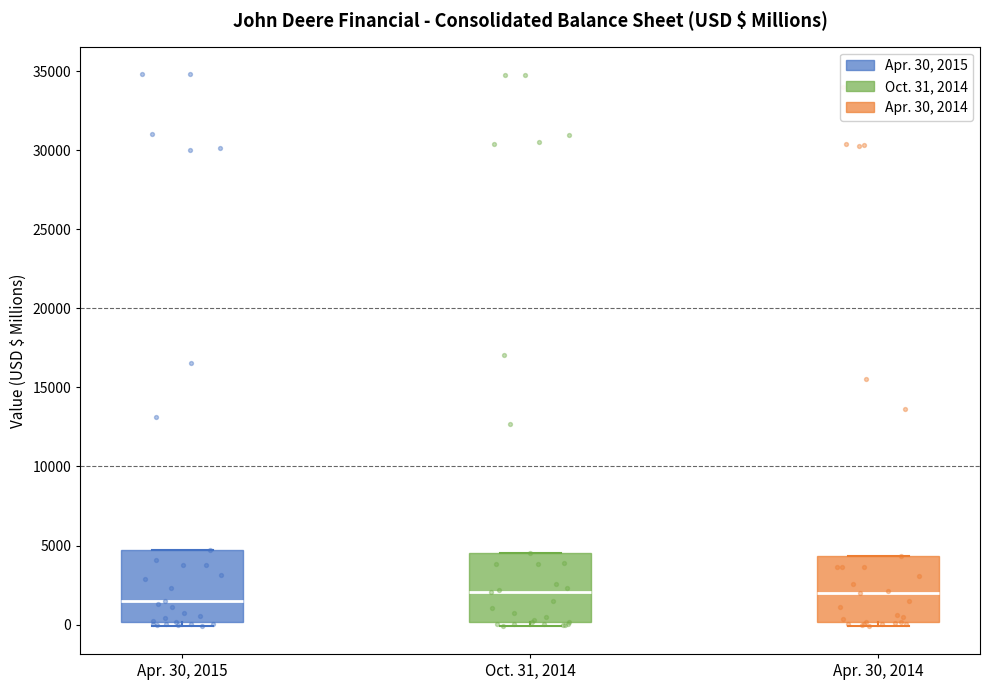

Which box has the lowest median line?

Apr. 30, 2015